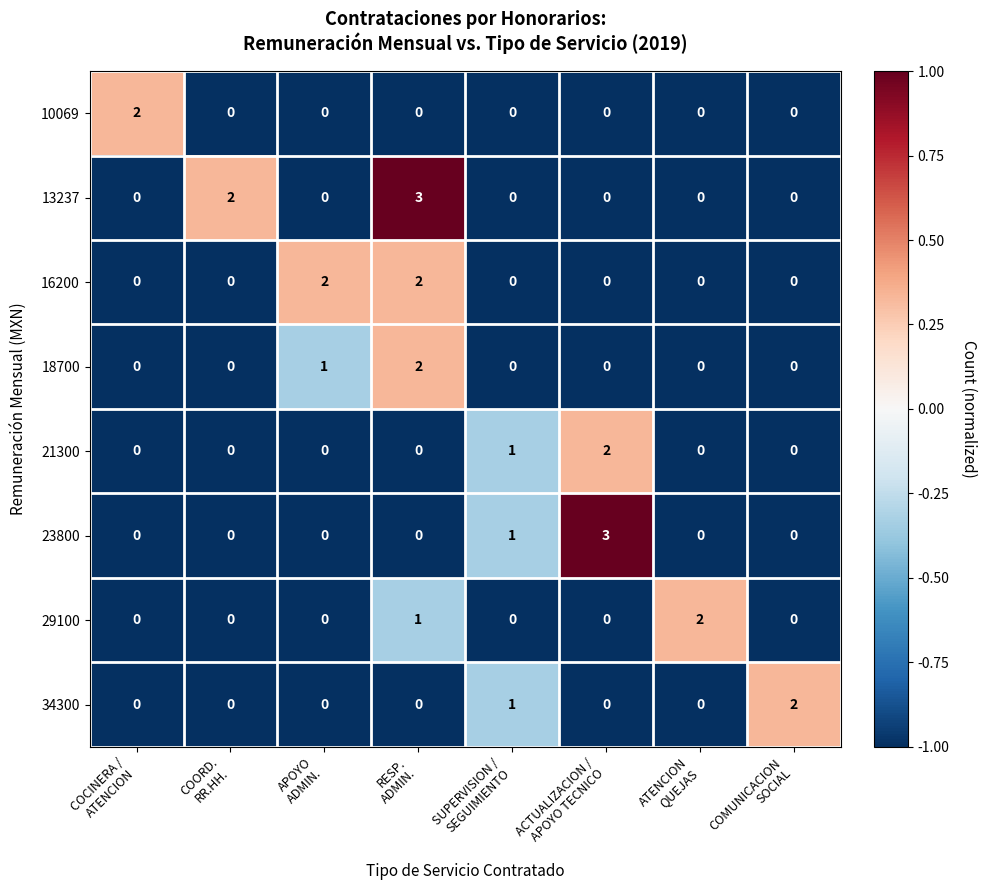

Count the 10069 values in the range 0 to 1.

7